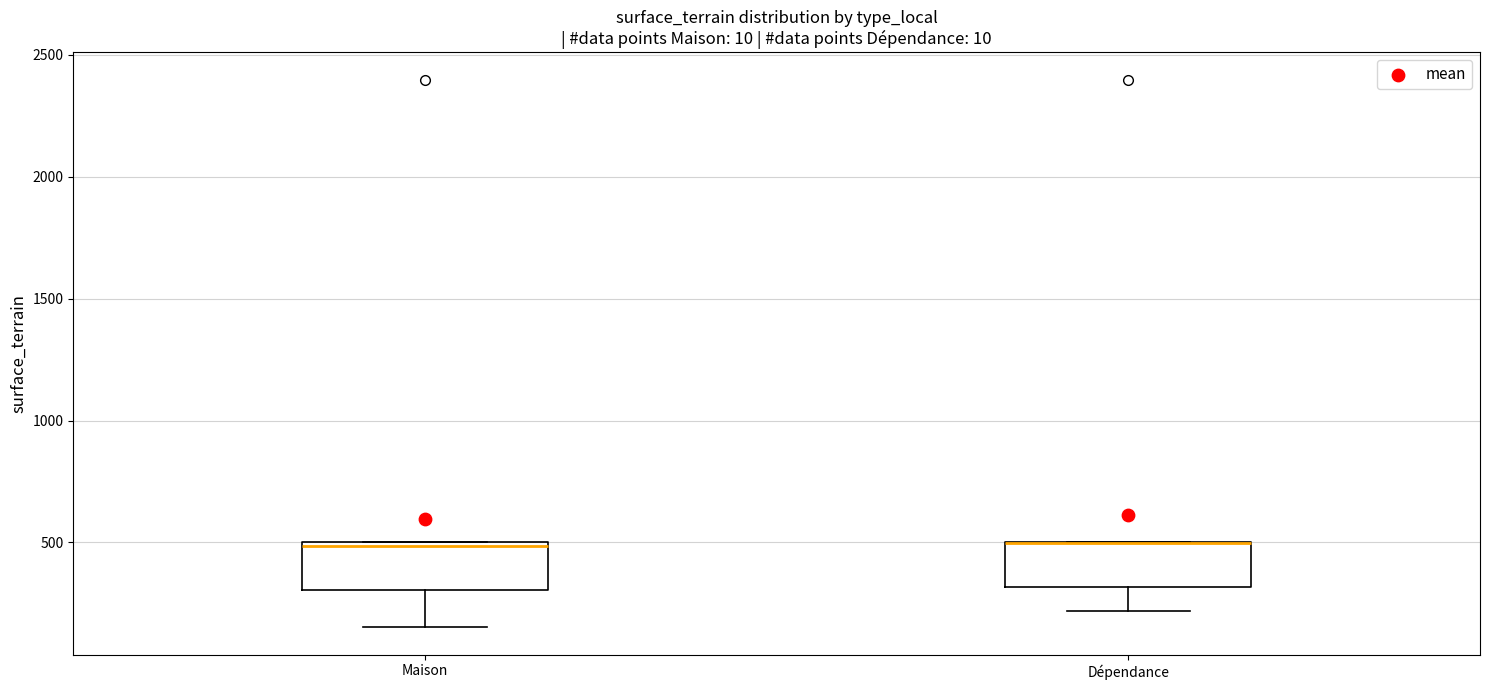

Reading left to right, read every box against the y-axis: the position of its median line, the range the box covers, and the ends of its whiskers. The values are not printed on the chart, so give them approximately, as read against the axis.

Maison: median 500, box 300 to 500, whiskers 150 to 500
Dépendance: median 500 (drawn on the box's upper edge), box 300 to 500, whiskers 200 to 500